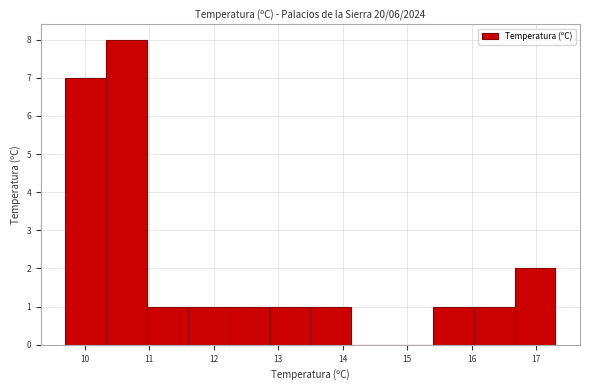

Reading left to right, list every bar in this chart as the range it spans on the x-axis followed by its height. Neither the bar edges nor the heights are printed on the chart, so give them approximately, as read against the axes.

9.7 to 10.3: 7
10.3 to 11.0: 8
11.0 to 11.6: 1
11.6 to 12.2: 1
12.2 to 12.9: 1
12.9 to 13.5: 1
13.5 to 14.1: 1
14.1 to 14.8: 0
14.8 to 15.4: 0
15.4 to 16.0: 1
16.0 to 16.7: 1
16.7 to 17.3: 2